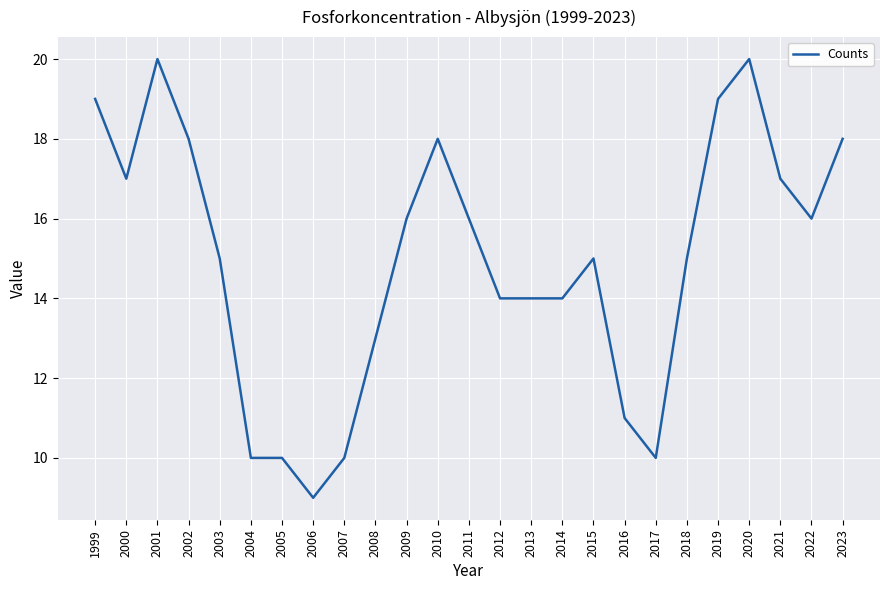

Count the number of data series in this chart.

1